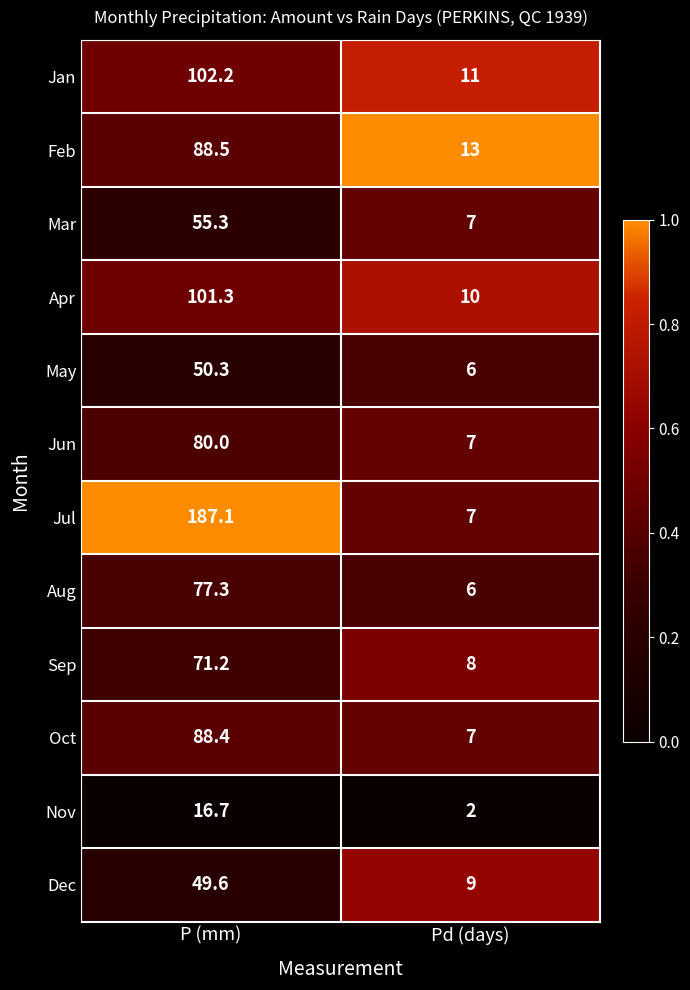

Reading left to right, extract all data points from this chart.

Jan: P (mm)=102.2	Pd (days)=11.0
Feb: P (mm)=88.5	Pd (days)=13.0
Mar: P (mm)=55.3	Pd (days)=7.0
Apr: P (mm)=101.3	Pd (days)=10.0
May: P (mm)=50.3	Pd (days)=6.0
Jun: P (mm)=80.0	Pd (days)=7.0
Jul: P (mm)=187.1	Pd (days)=7.0
Aug: P (mm)=77.3	Pd (days)=6.0
Sep: P (mm)=71.2	Pd (days)=8.0
Oct: P (mm)=88.4	Pd (days)=7.0
Nov: P (mm)=16.7	Pd (days)=2.0
Dec: P (mm)=49.6	Pd (days)=9.0